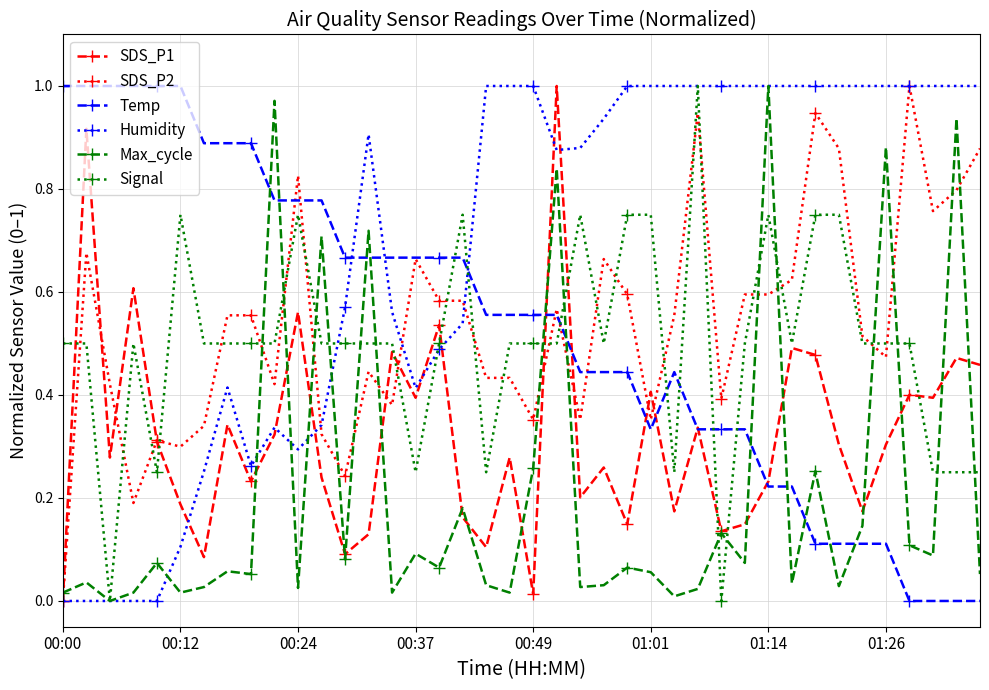

How many intersections are there between Max_cycle and Temp?

11